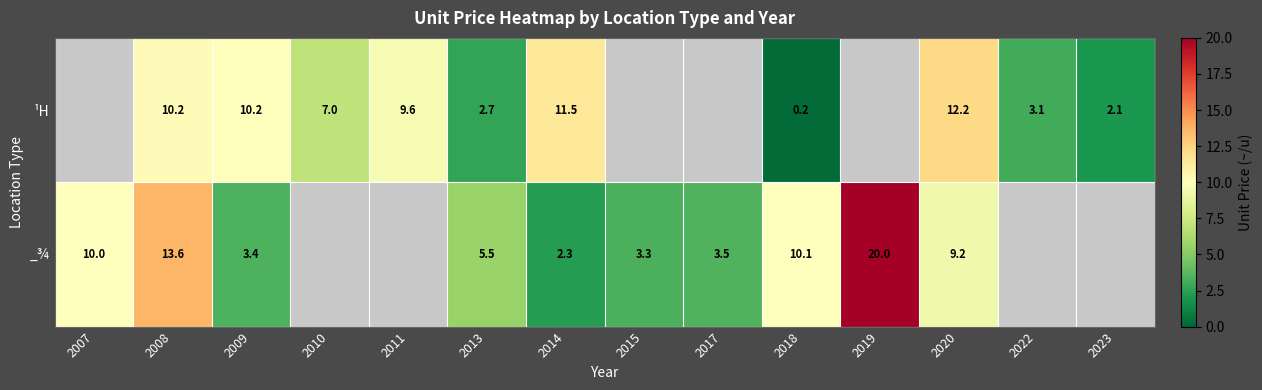

Between 2015 and 2013, which is larger?

2013